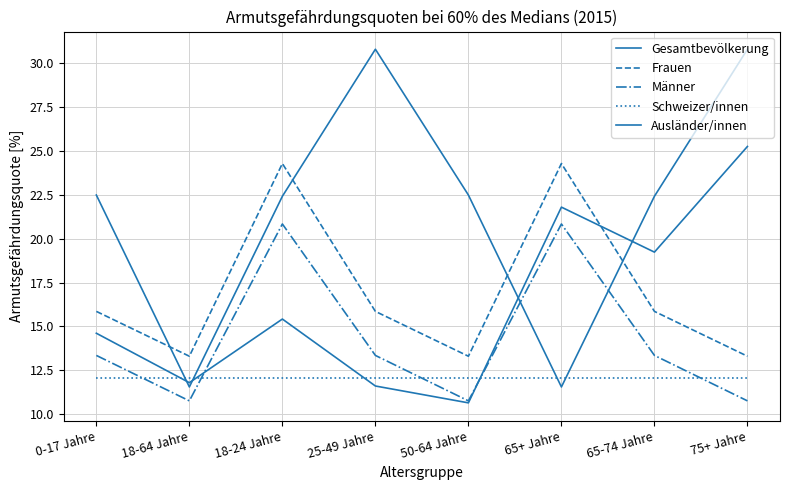

How many lines are shown in the chart?

5